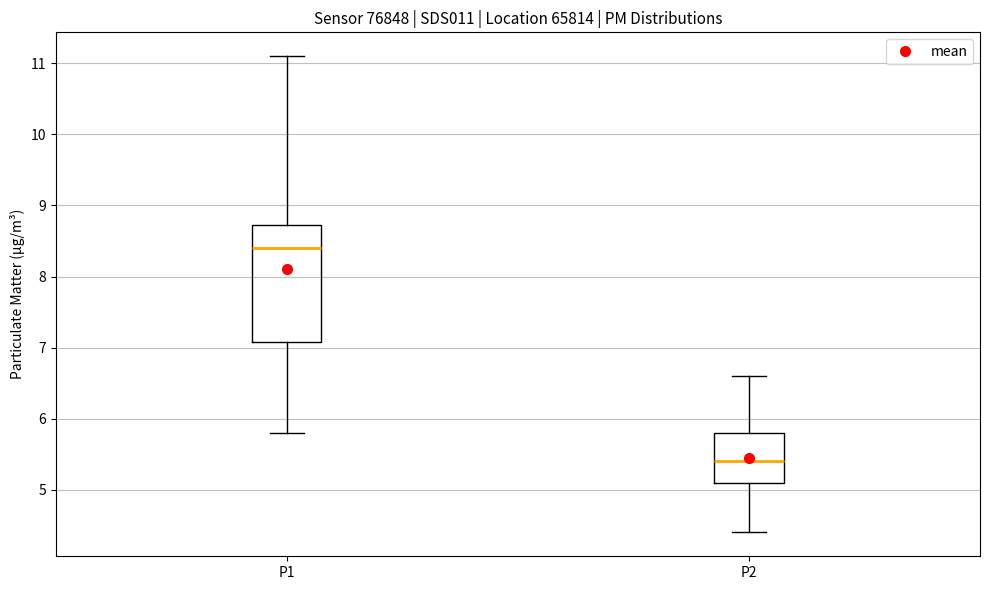

Which box has the highest median line?

P1